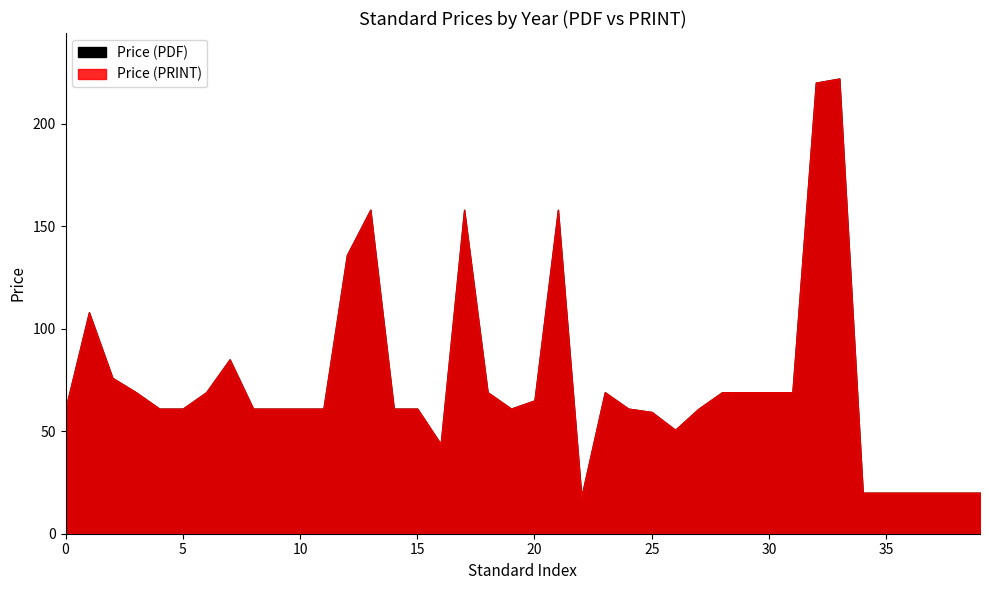

What are all the series names shown in the legend?

Price (PDF), Price (PRINT)